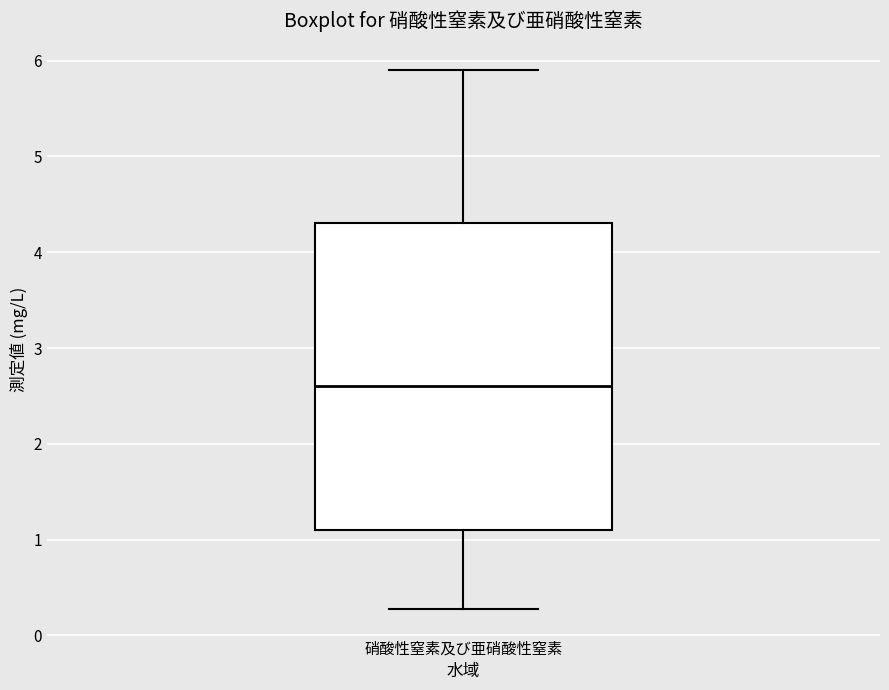

Where is the upper edge of the box for 硝酸性窒素及び亜硝酸性窒素 on the y-axis? The values are not printed on the chart, so give them approximately, as read against the axis.

4.3